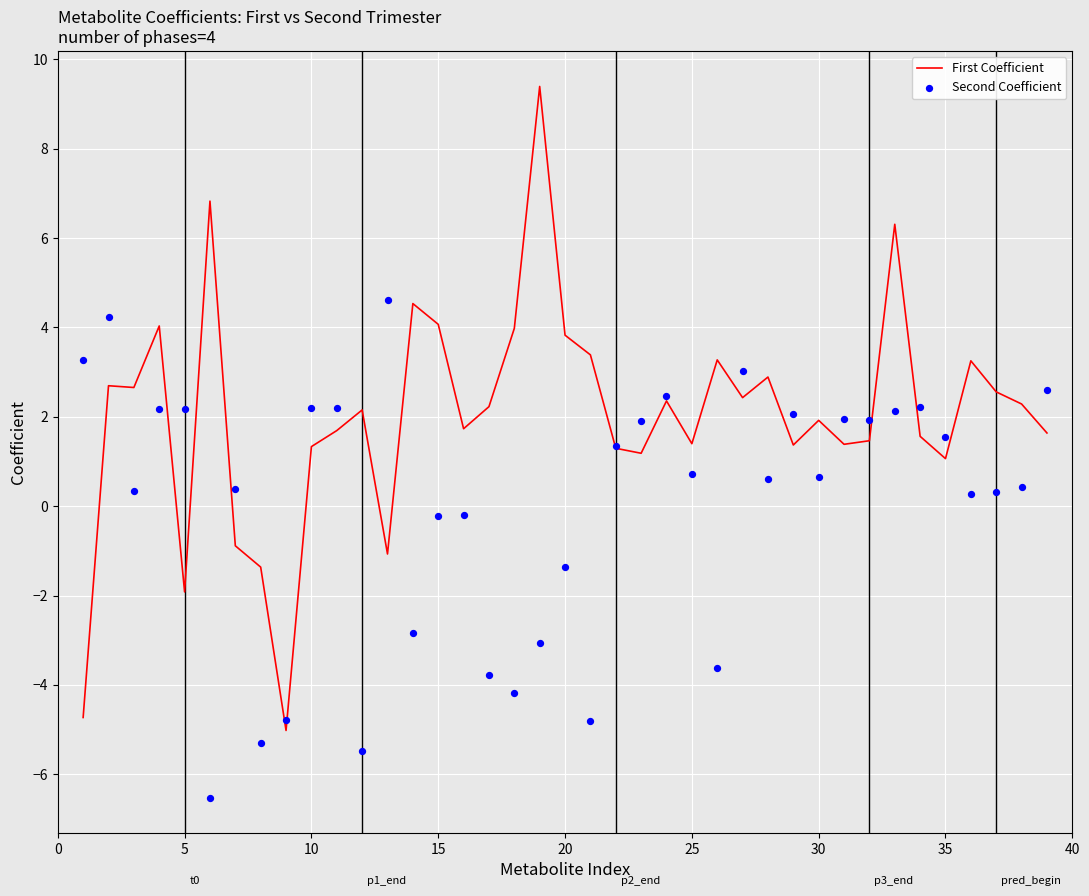

Which series contains the lowest Y value?

Second Coefficient